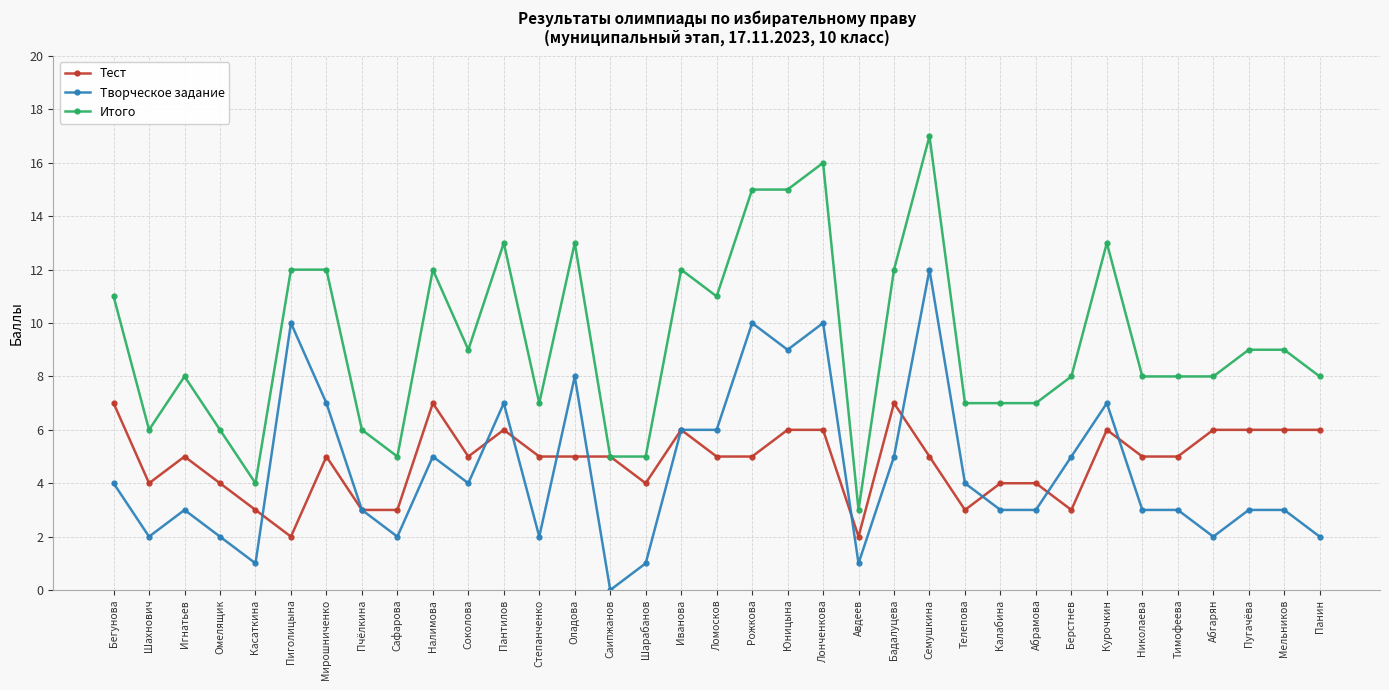

At which category does Итого reach its first local valley?

Шахнович